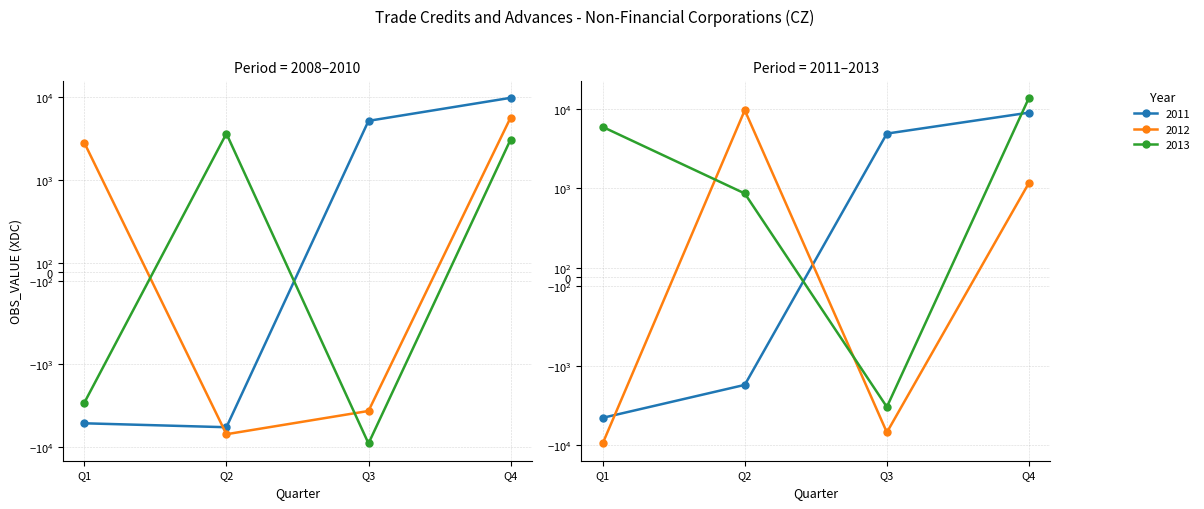

Where does the 2013 series first go above 5905?

Q4